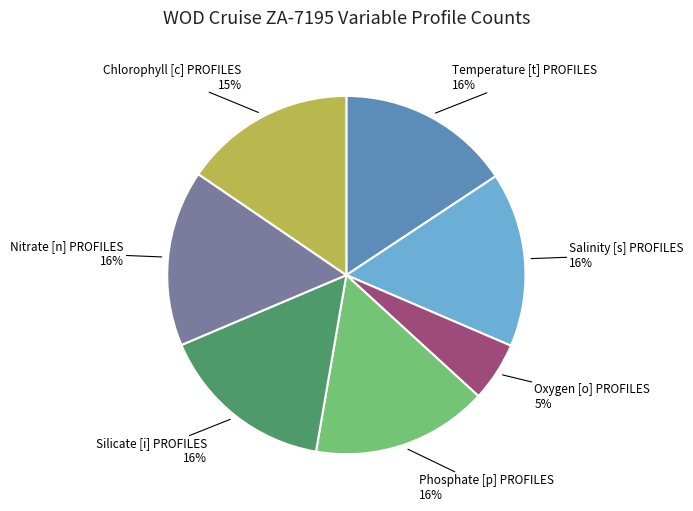

Is there any slice that represents more than half of the pie?

No